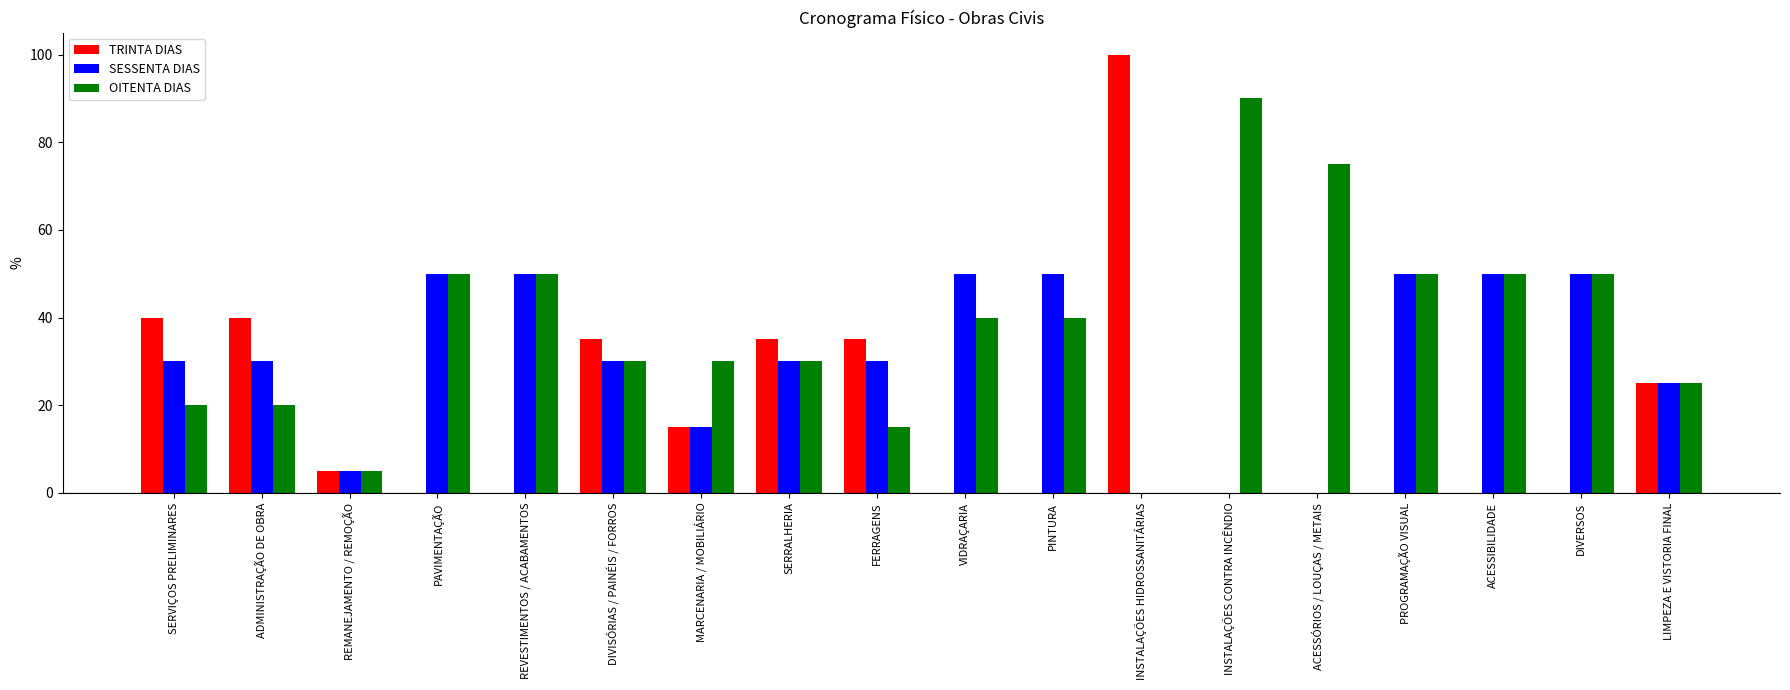

True or false: OITENTA DIAS has a value of 40 at VIDRAÇARIA.

True